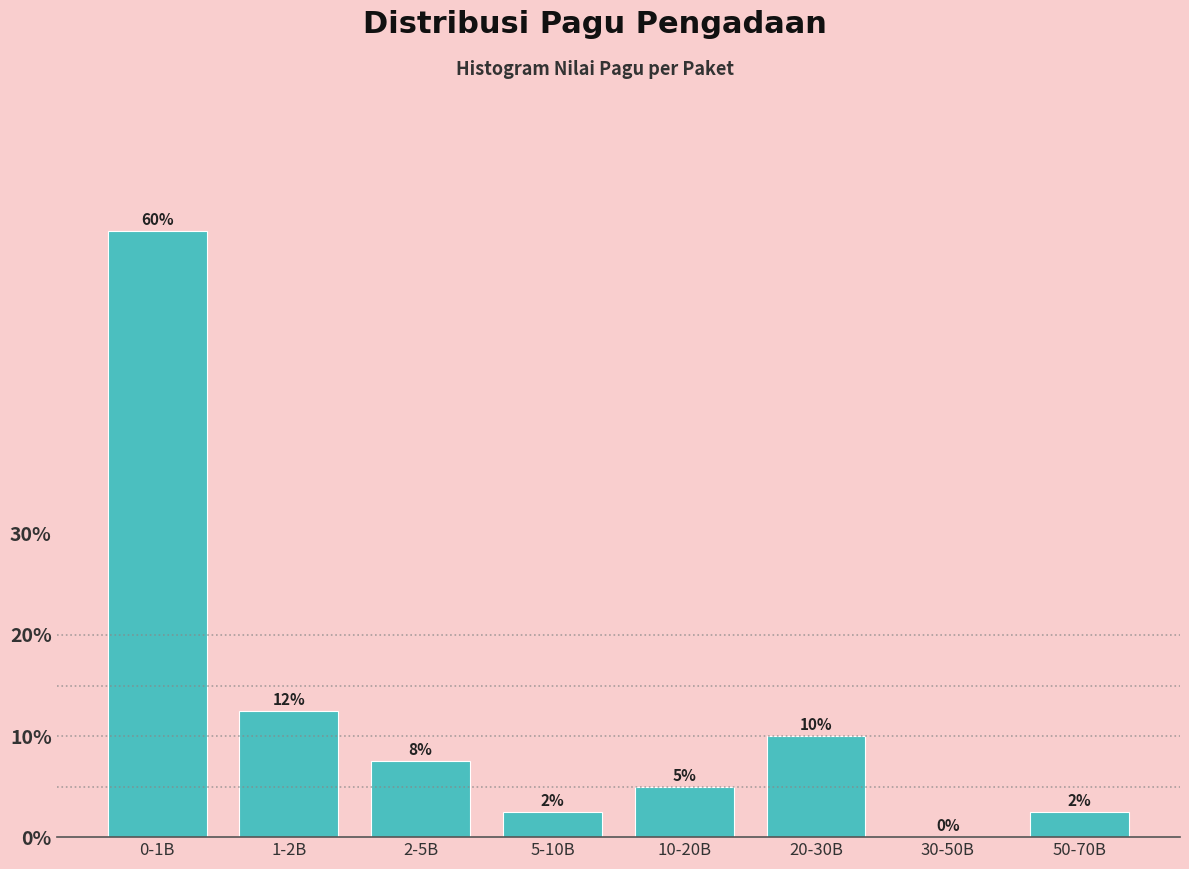

Which has a higher value, 10-20B or 20-30B?

20-30B